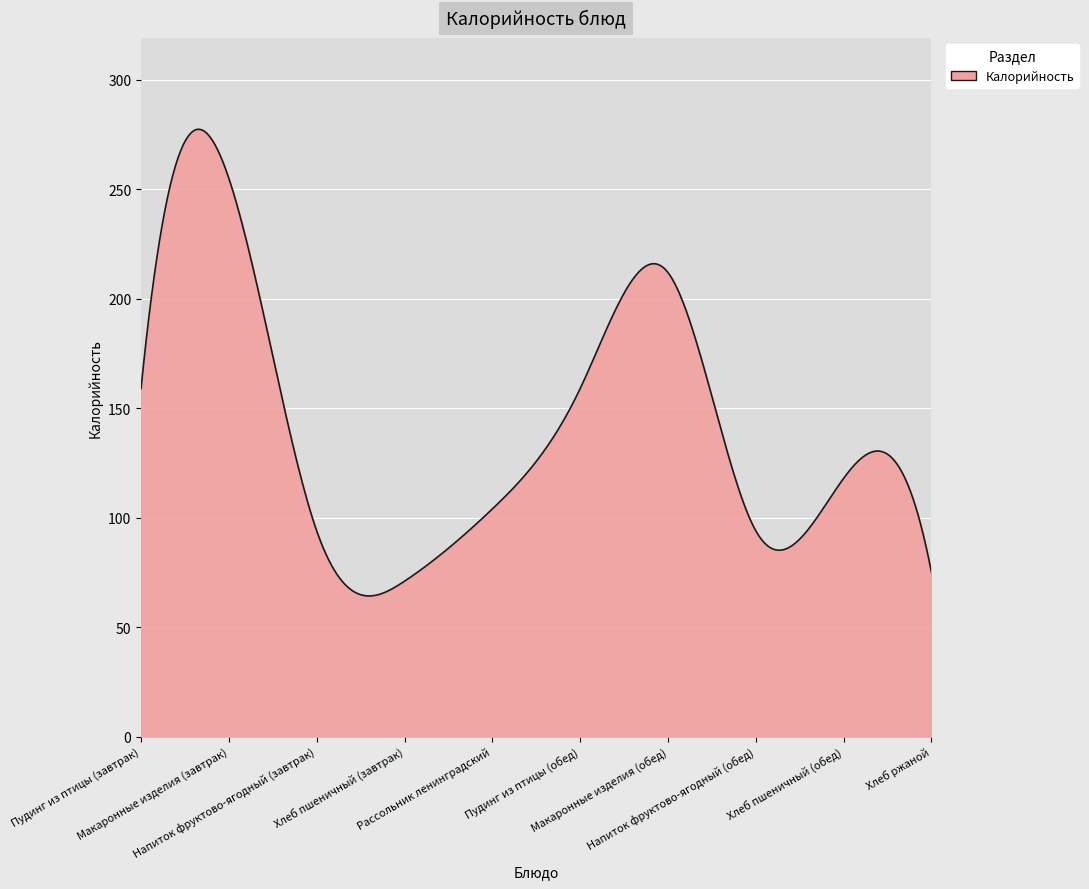

What is the maximum value shown in the chart?

277.5